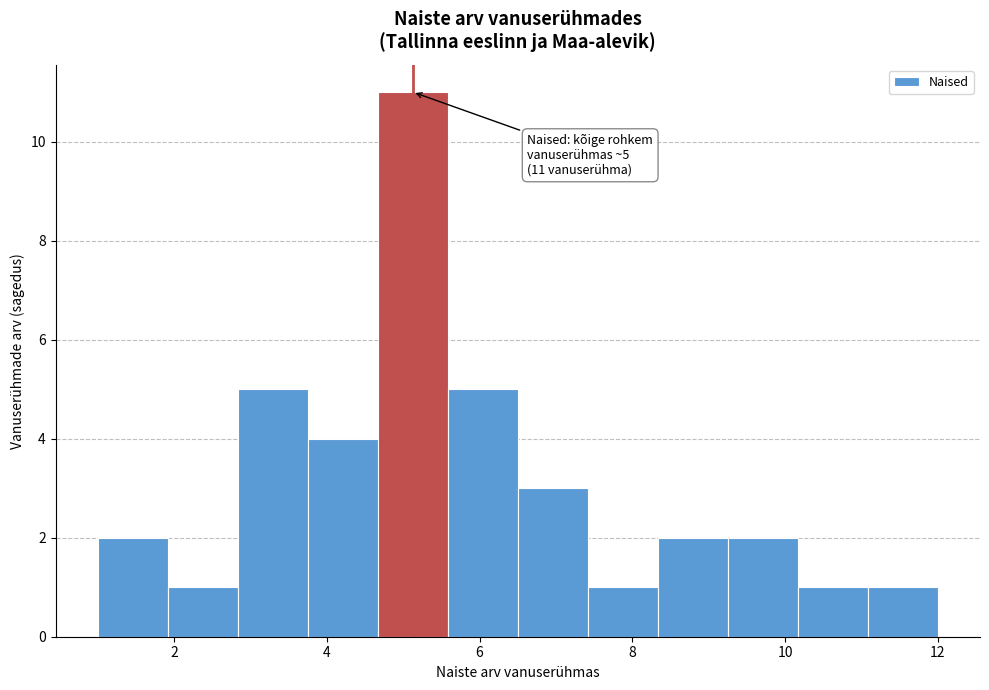

Which range on the x-axis has the tallest bar?

4.6 to 5.6